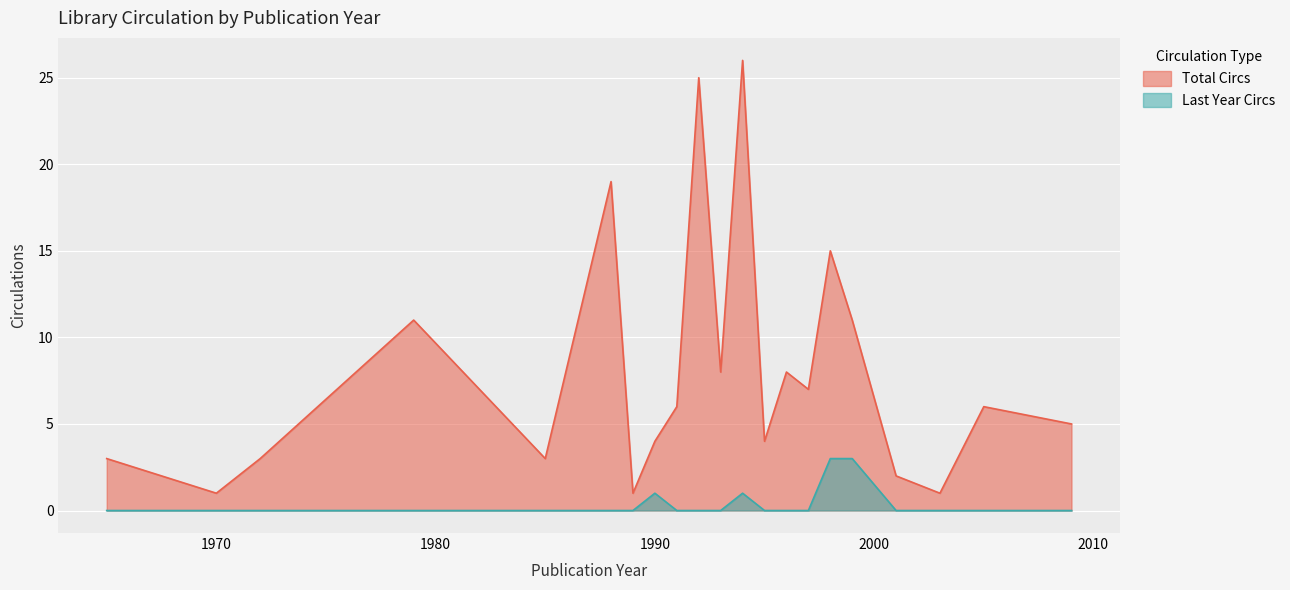

Rank the series by their average value, from highest to lowest.

Total Circs, Last Year Circs